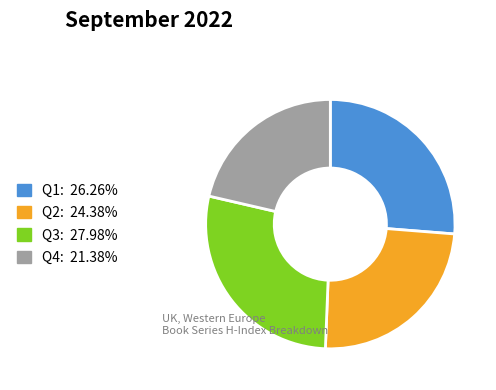

How many slices are in this pie chart?

4